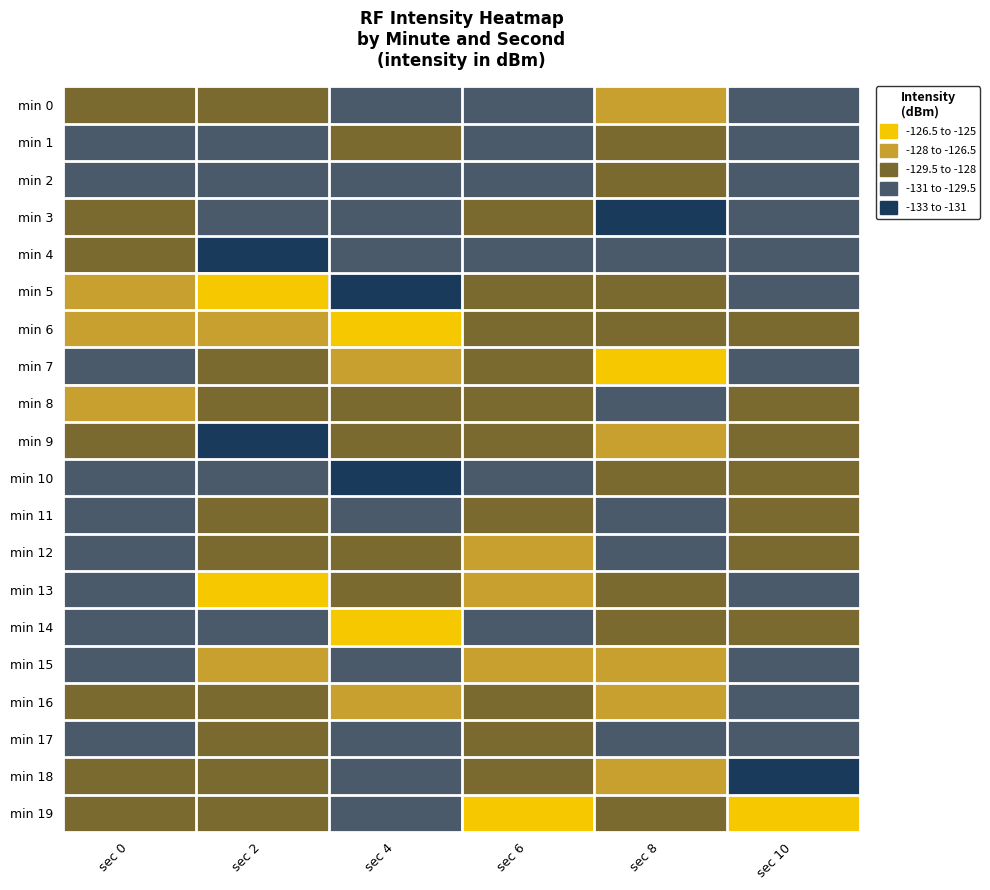

What is the difference between the highest and lowest values at sec 0?

3.8